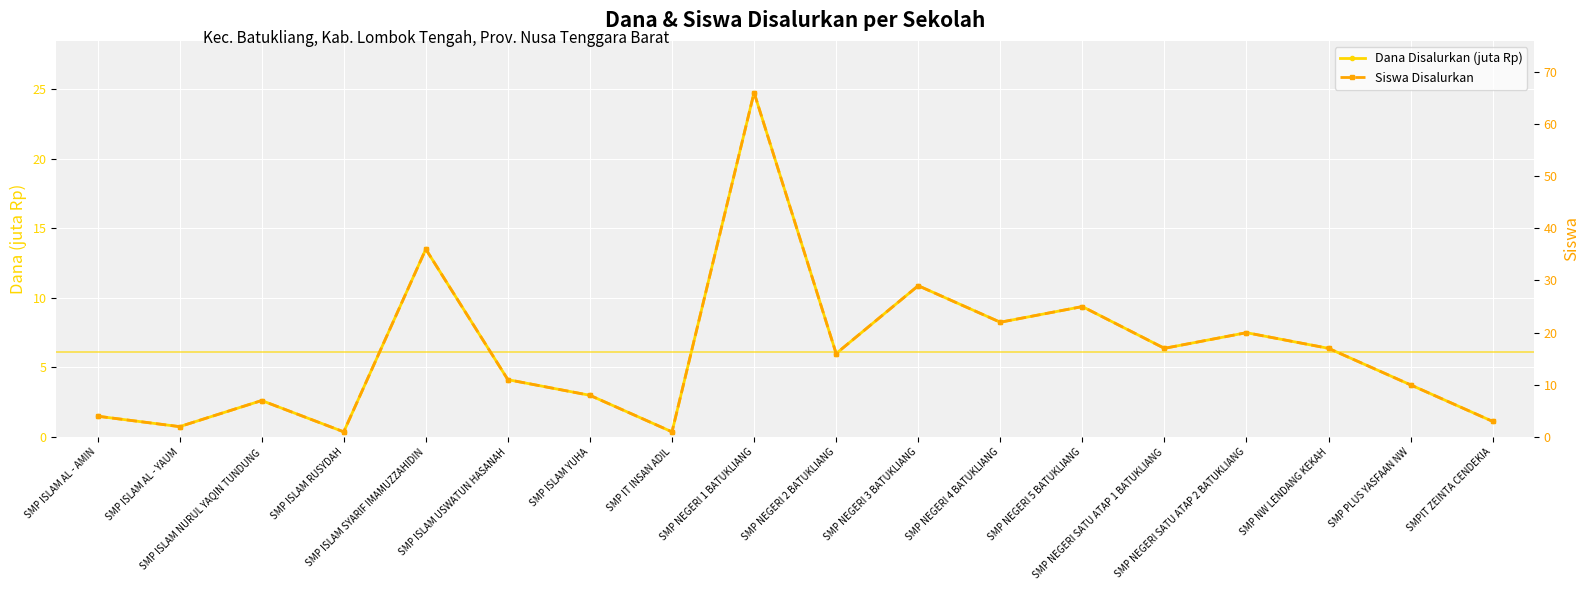

Is it true that Dana Disalurkan (juta Rp) equals 0.4 at SMP ISLAM AL - YAUM?

False